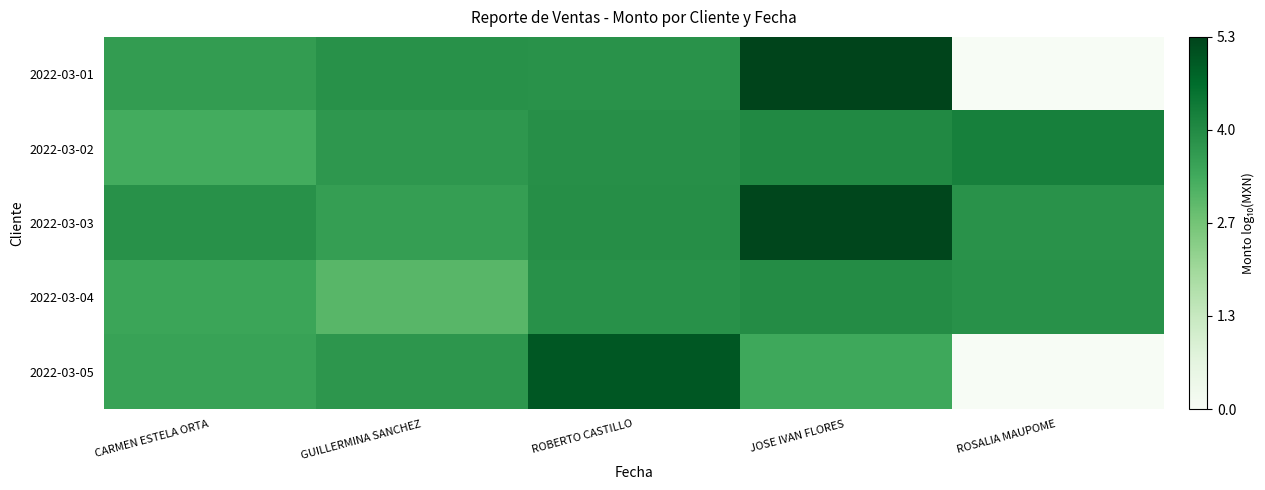

Rank the series by their maximum value, from highest to lowest.

2022-03-01, 2022-03-03, 2022-03-05, 2022-03-02, 2022-03-04